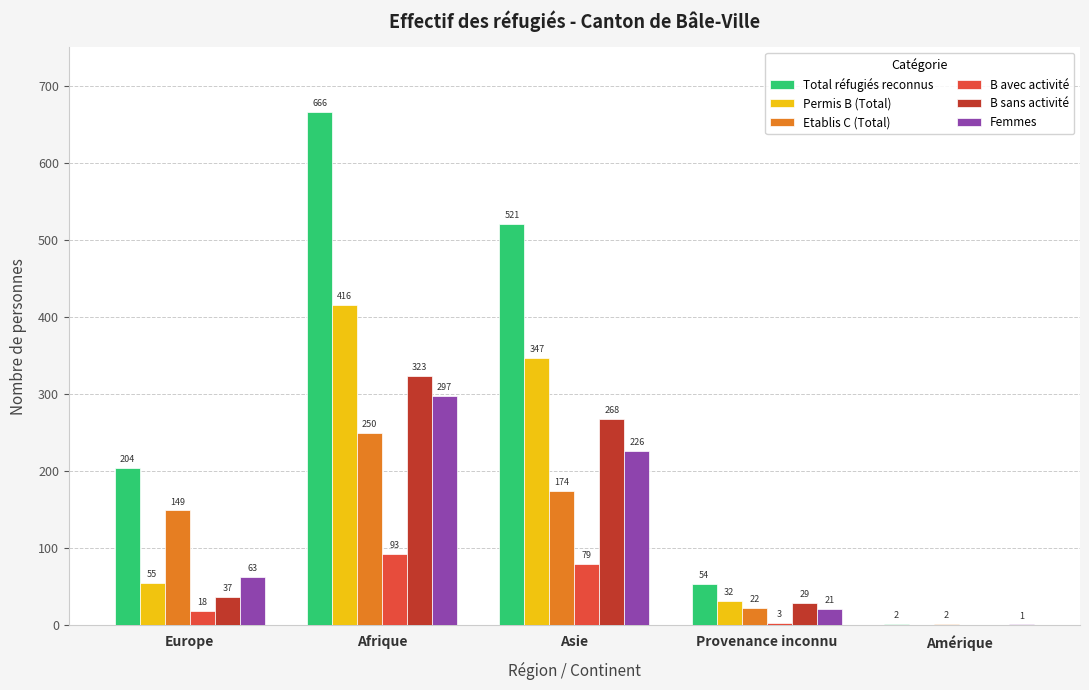

What is the maximum value for Permis B (Total)?

416